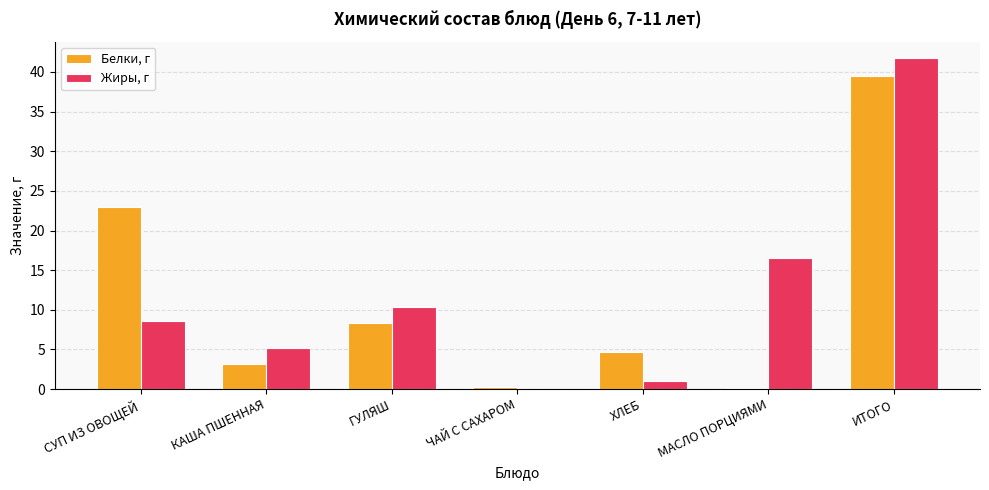

At which category is the sum across all series the highest?

ИТОГО